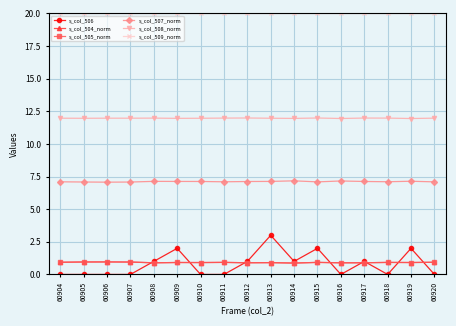

The s_col_505_norm series shows 0.9 at 60919. True or false?

True